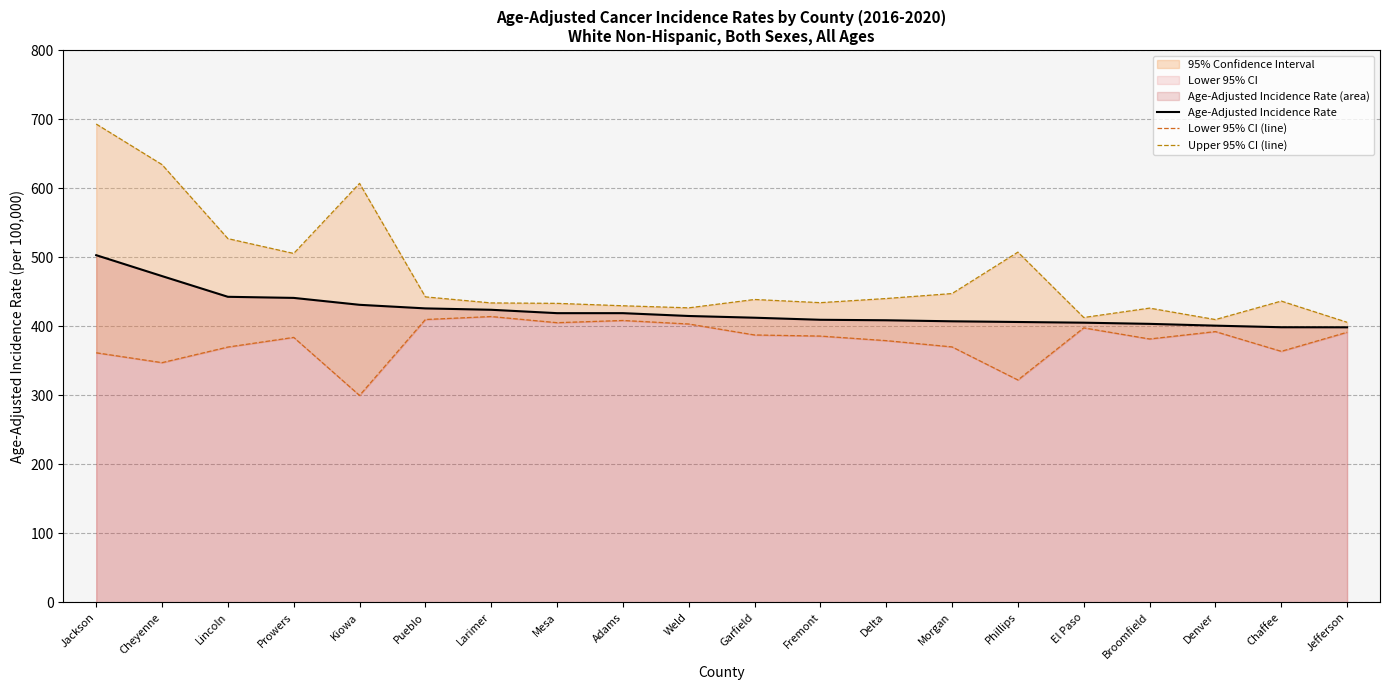

At which category does Lower 95% CI (line) reach its first local valley?

Cheyenne